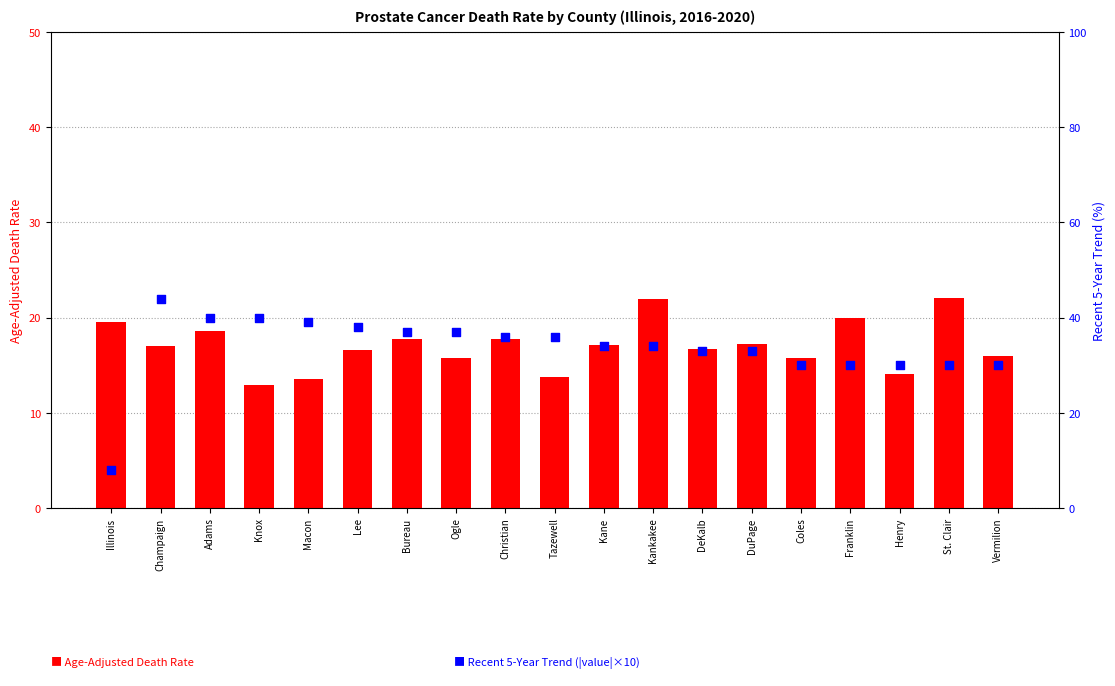

What is the total value across all series at Kane?

51.1